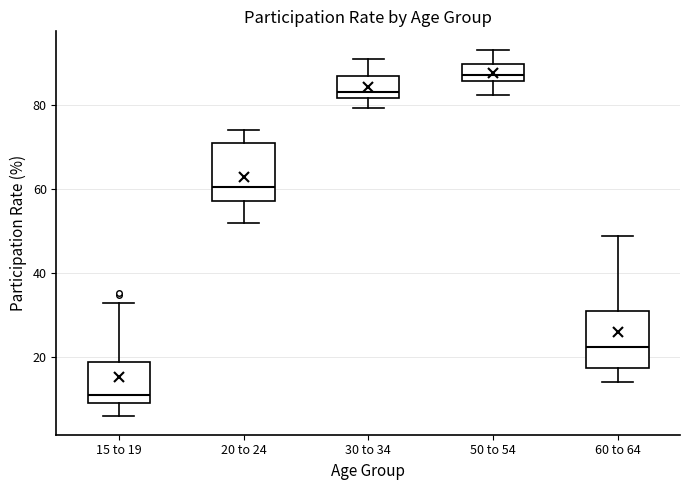

Where does the median line of the box for 50 to 54 sit on the y-axis? The values are not printed on the chart, so give them approximately, as read against the axis.

88